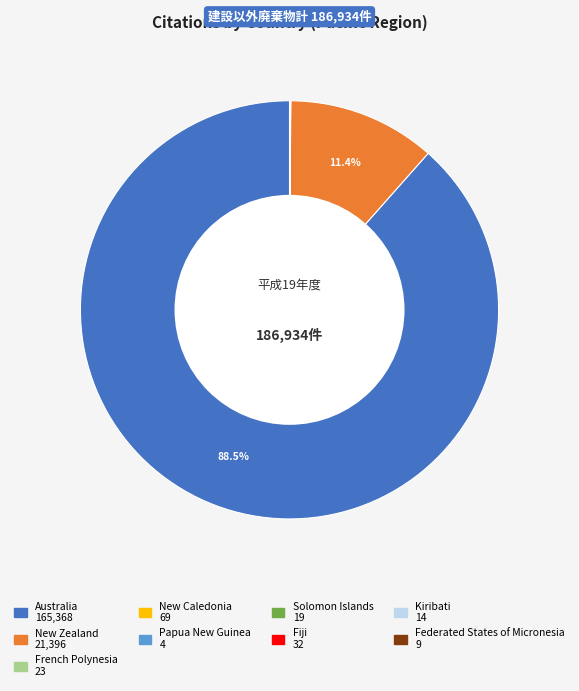

Does any single category account for the majority?

Yes